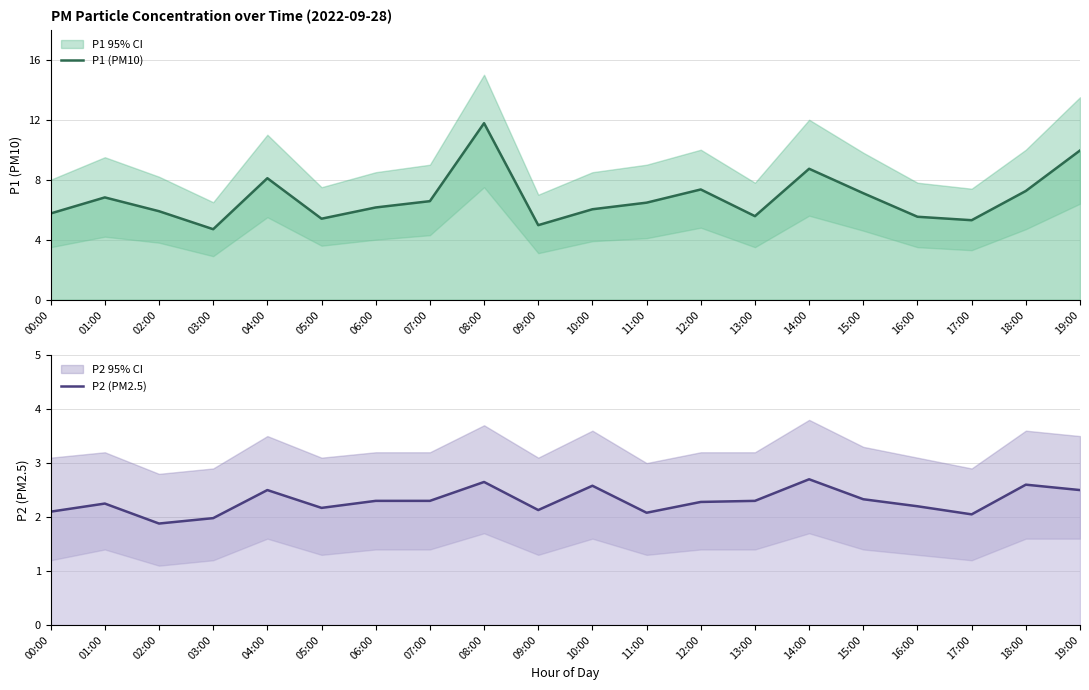

True or false: P2 (PM2.5) and P1 (PM10) cross at least once.

False